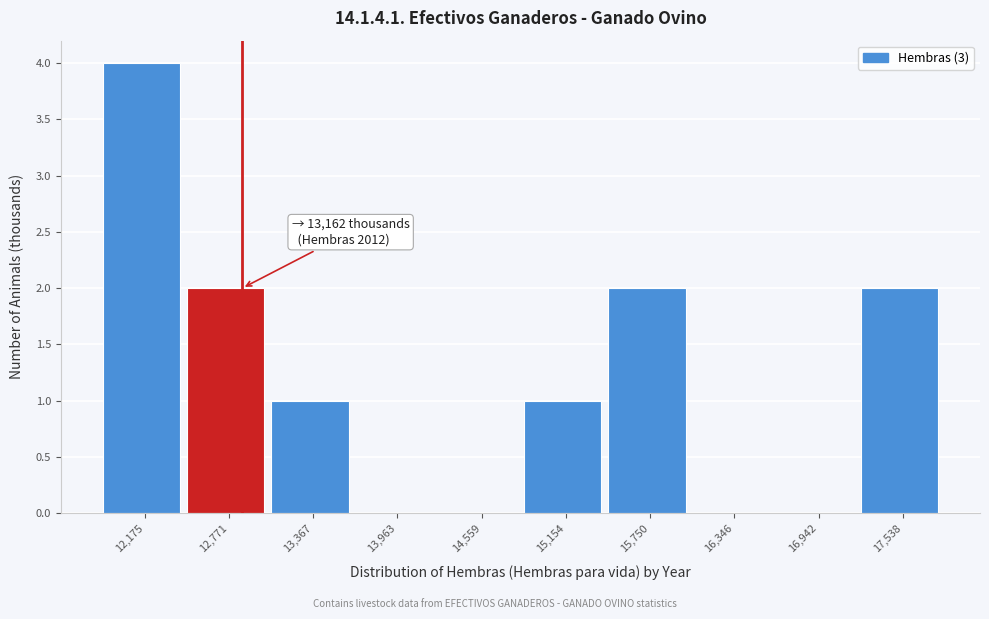

Reading right to left, list all the values displayed in this chart.

17,538=2	16,942=0	16,346=0	15,750=2	15,154=1	14,559=0	13,963=0	13,367=1	12,771=2	12,175=4